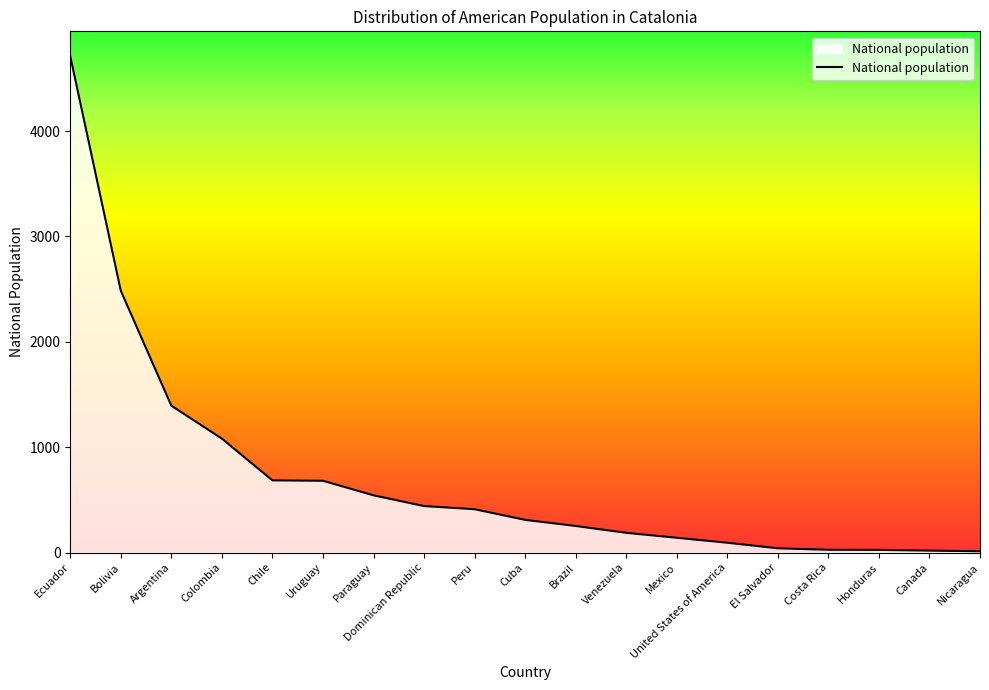

Where is the data nearest to the value 2362?

Bolivia